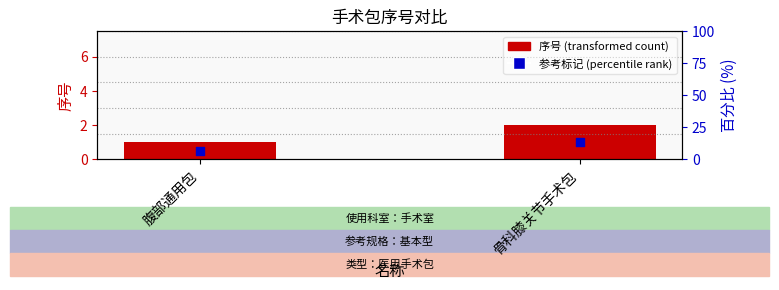

Which series has the widest spread of Y values?

序号